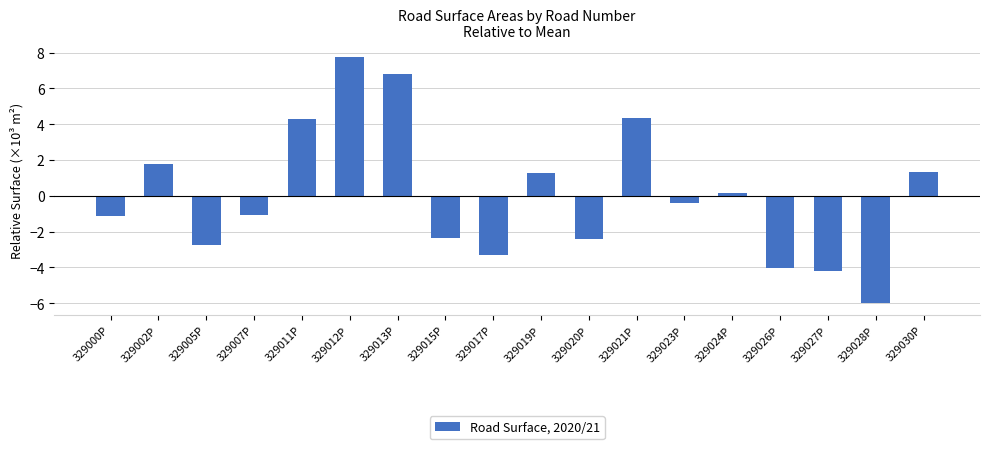

What is the minimum value shown in the chart?

-6.0